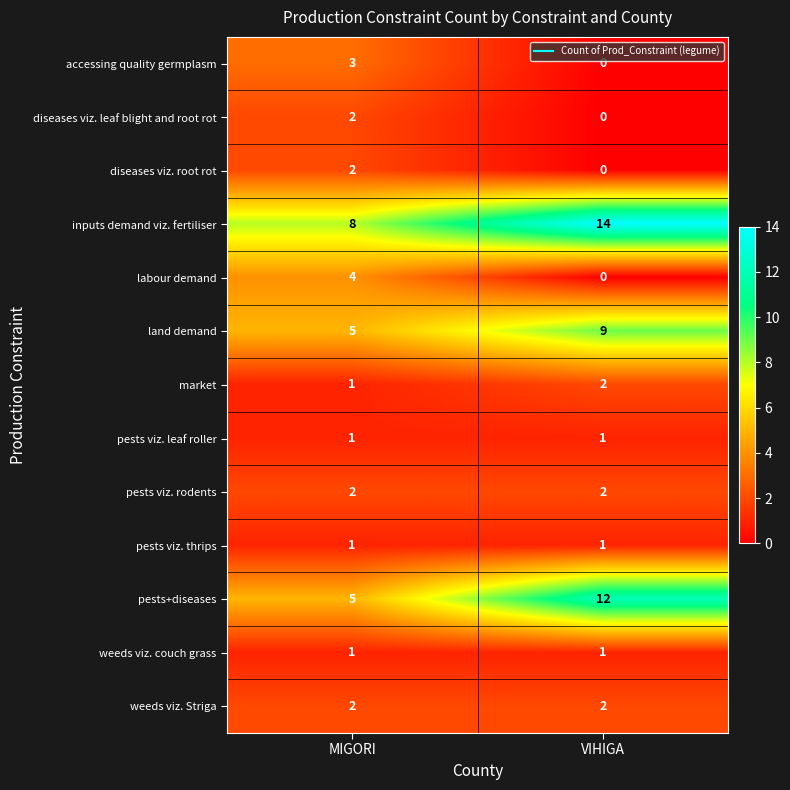

Rank the categories by diseases viz. root rot value from lowest to highest.

VIHIGA, MIGORI